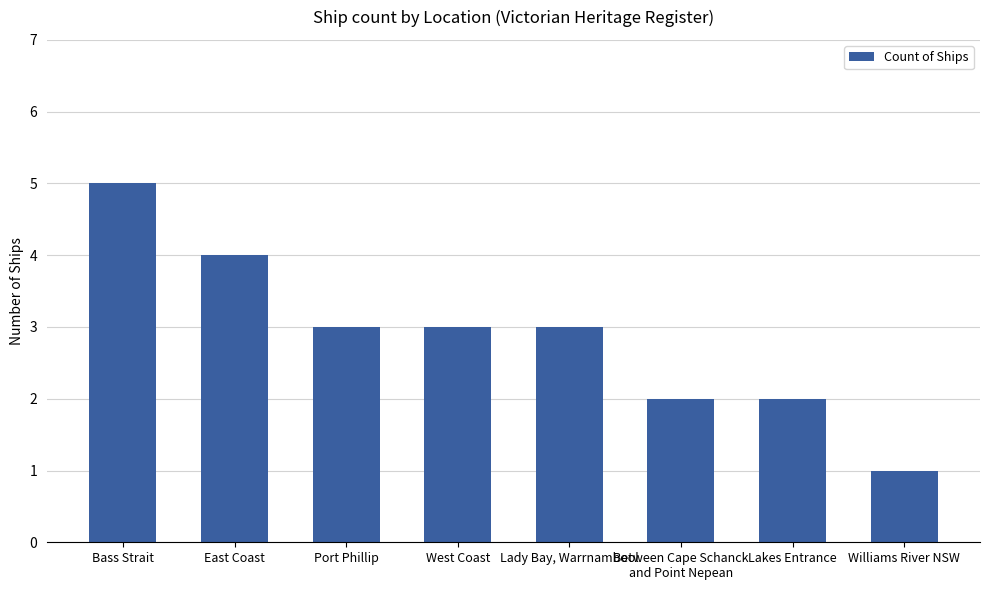

What is the greatest value displayed?

5